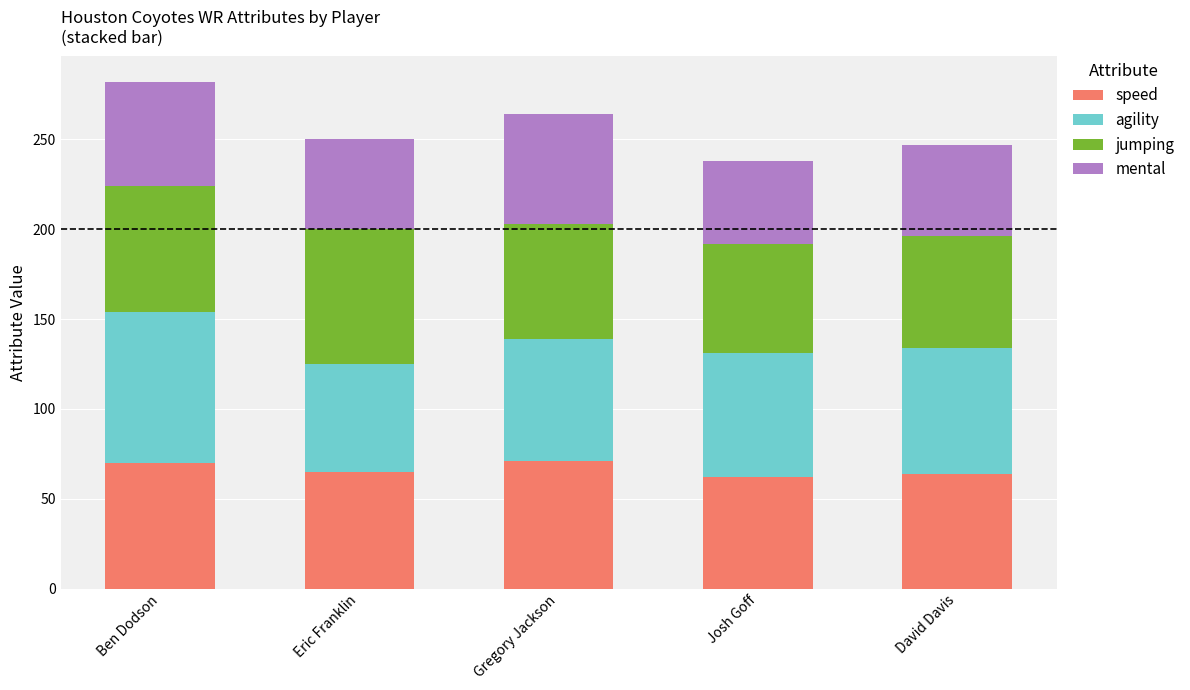

What is the maximum value for speed?

71